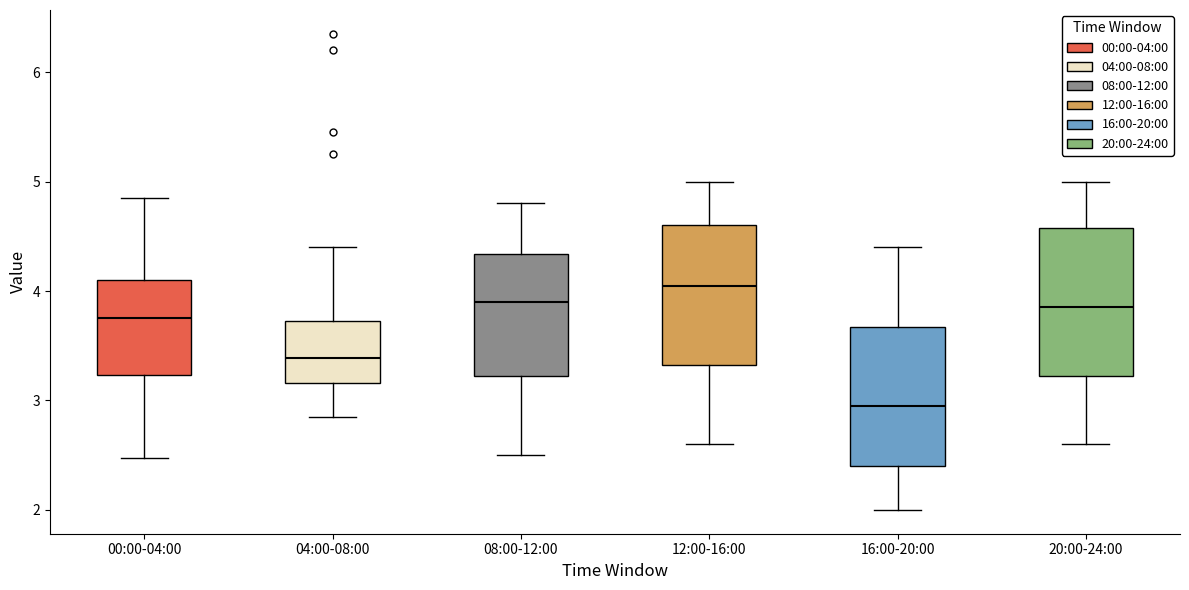

Reading left to right, read every box against the y-axis: the position of its median line, the range the box covers, and the ends of its whiskers. The values are not printed on the chart, so give them approximately, as read against the axis.

00:00-04:00: median 3.8, box 3.2 to 4.1, whiskers 2.5 to 4.9
04:00-08:00: median 3.4, box 3.2 to 3.7, whiskers 2.9 to 4.4
08:00-12:00: median 3.9, box 3.2 to 4.3, whiskers 2.5 to 4.8
12:00-16:00: median 4.1, box 3.3 to 4.6, whiskers 2.6 to 5.0
16:00-20:00: median 3.0, box 2.4 to 3.7, whiskers 2.0 to 4.4
20:00-24:00: median 3.9, box 3.2 to 4.6, whiskers 2.6 to 5.0